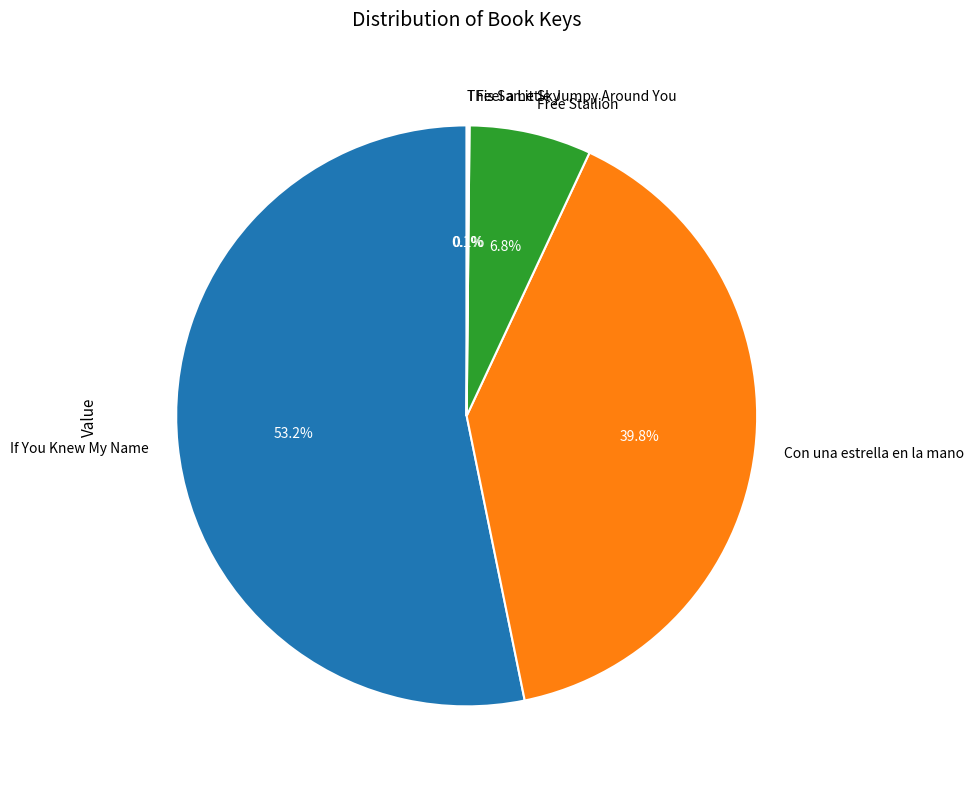

Does If You Knew My Name represent more than half of the total?

Yes